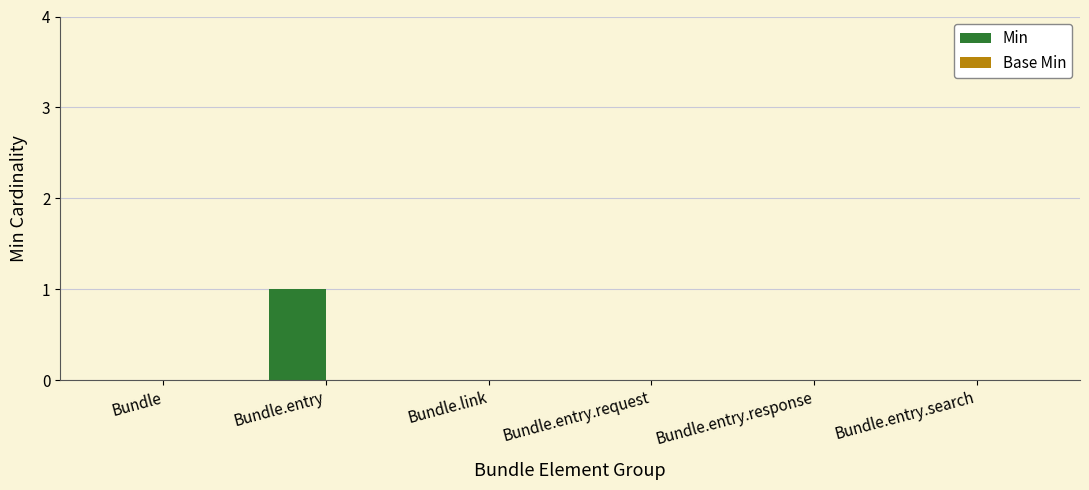

The value at Bundle is -1. True or false?

False